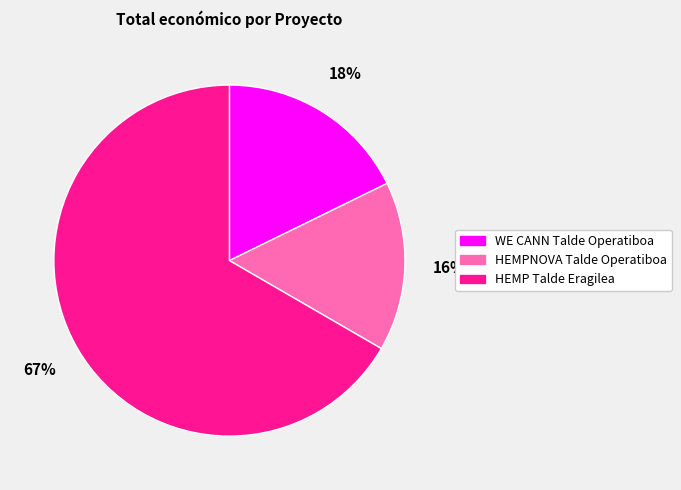

What percentage is the WE CANN Talde Operatiboa slice, to the nearest percent?

18%